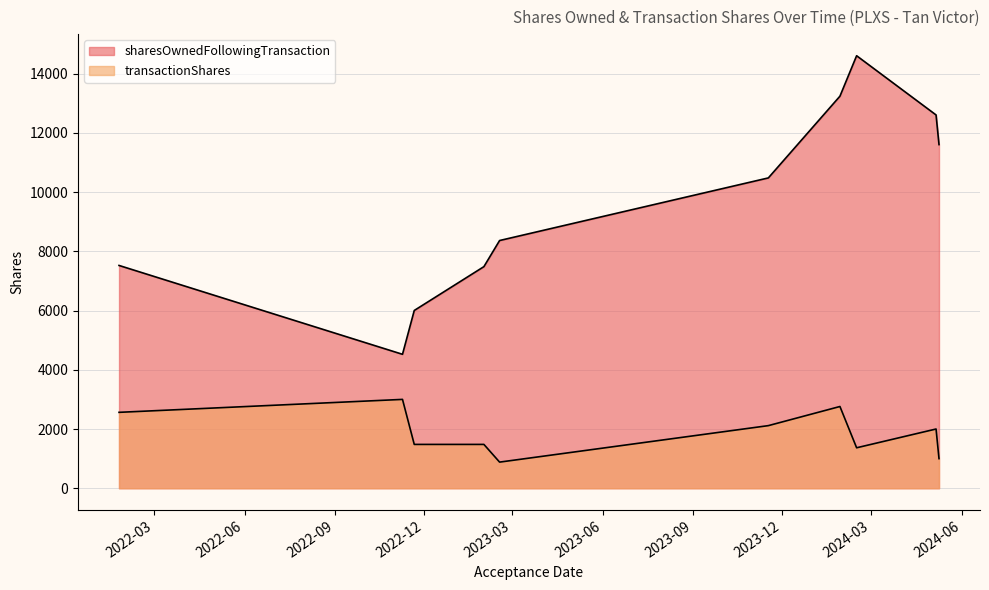

How many lines are shown in the chart?

2